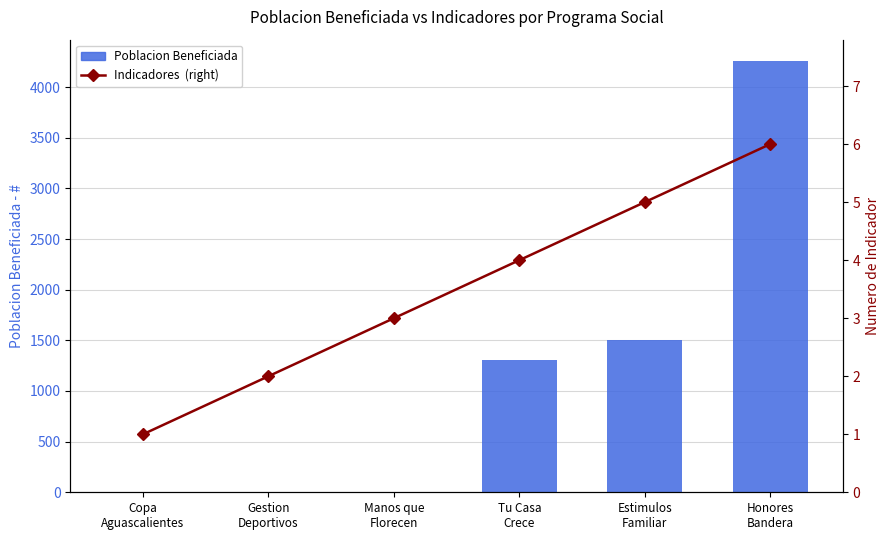

What is the maximum value for Indicadores (right)?

6